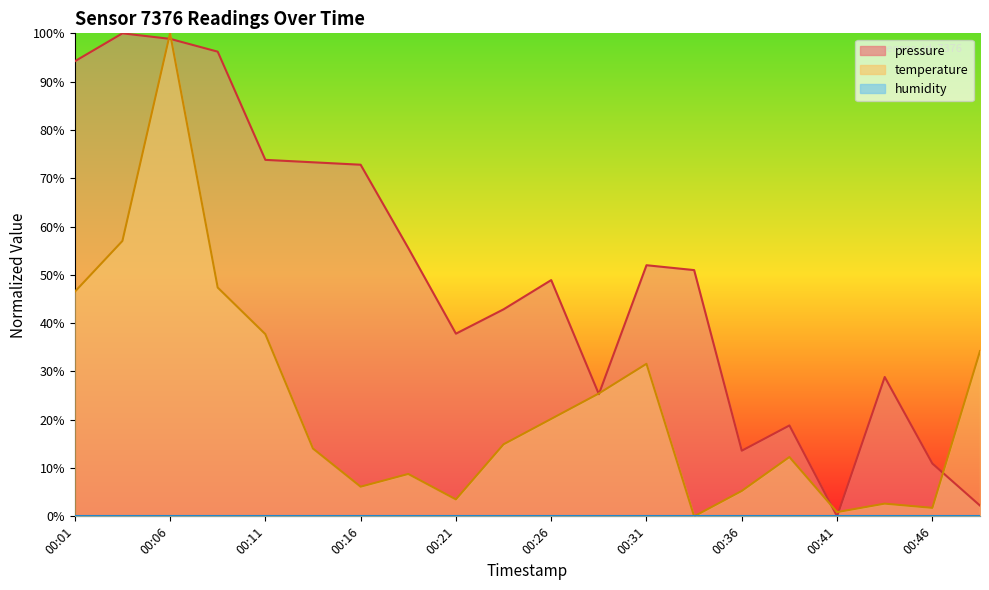

What is the sum of the temperature values at 00:49 and 00:01?

80.7